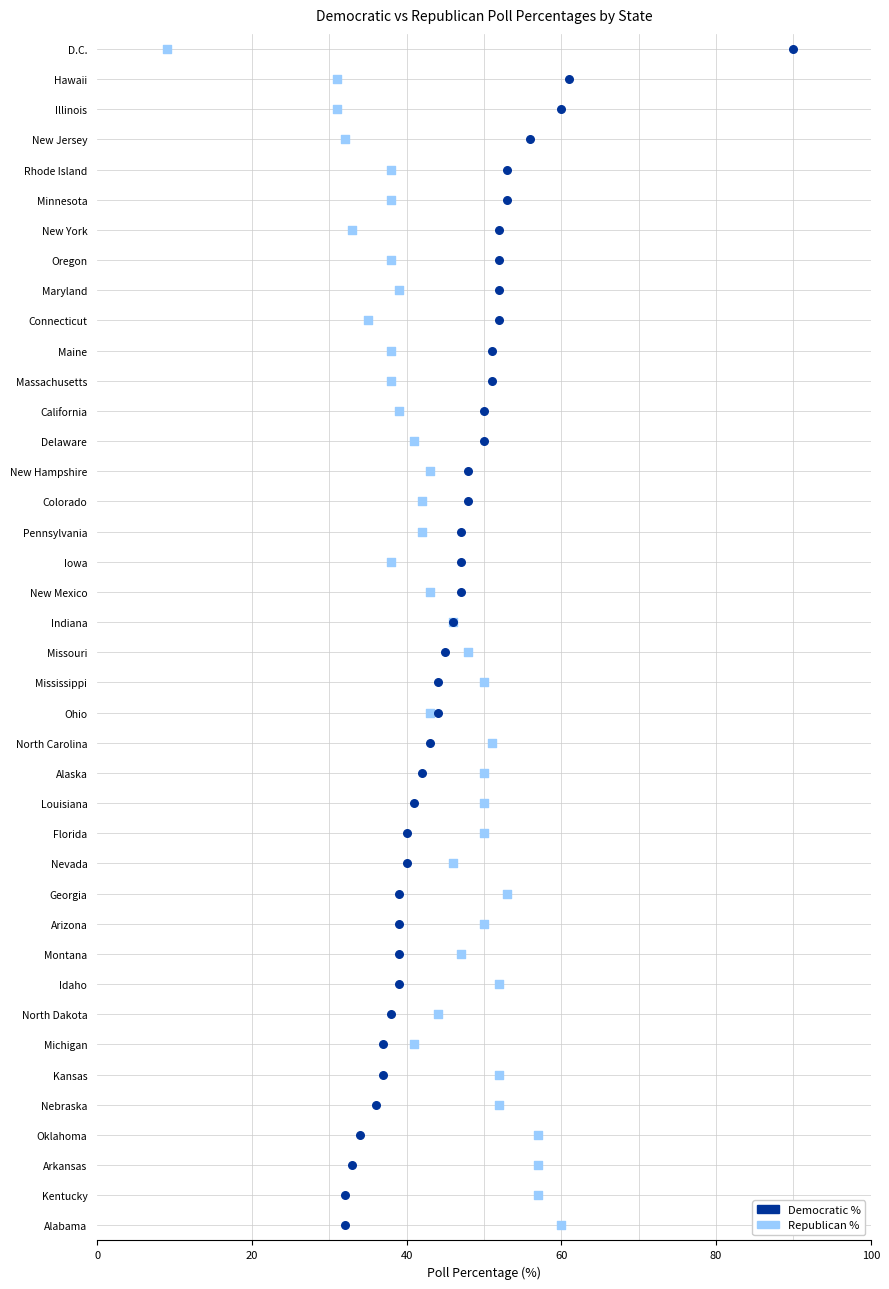

What are all the series names shown in the legend?

Democratic %, Republican %